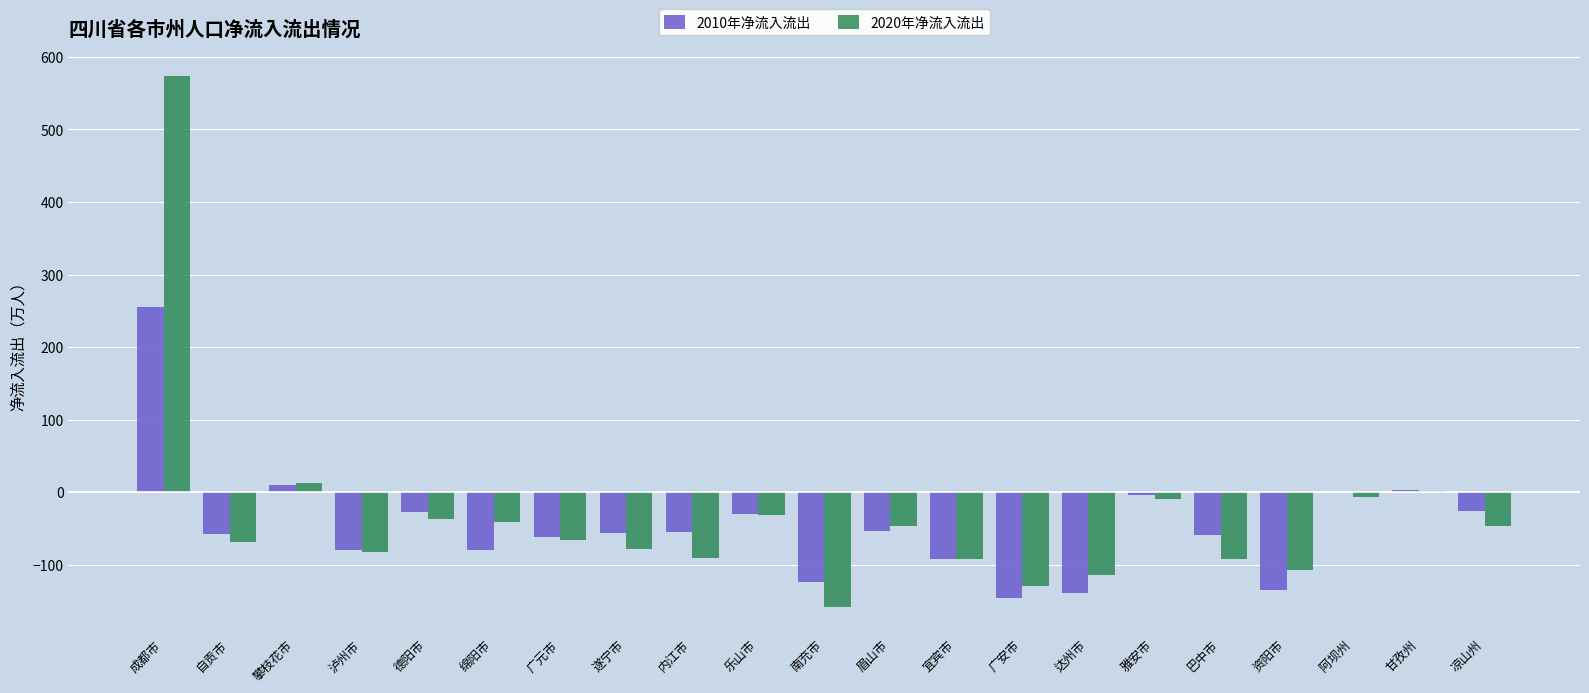

What value does the 2010年净流入流出 series have at 眉山市?

-54.1